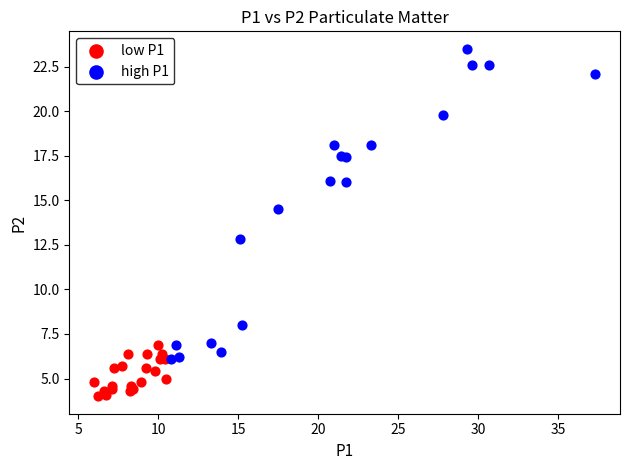

Which series has the widest spread of Y values?

high P1